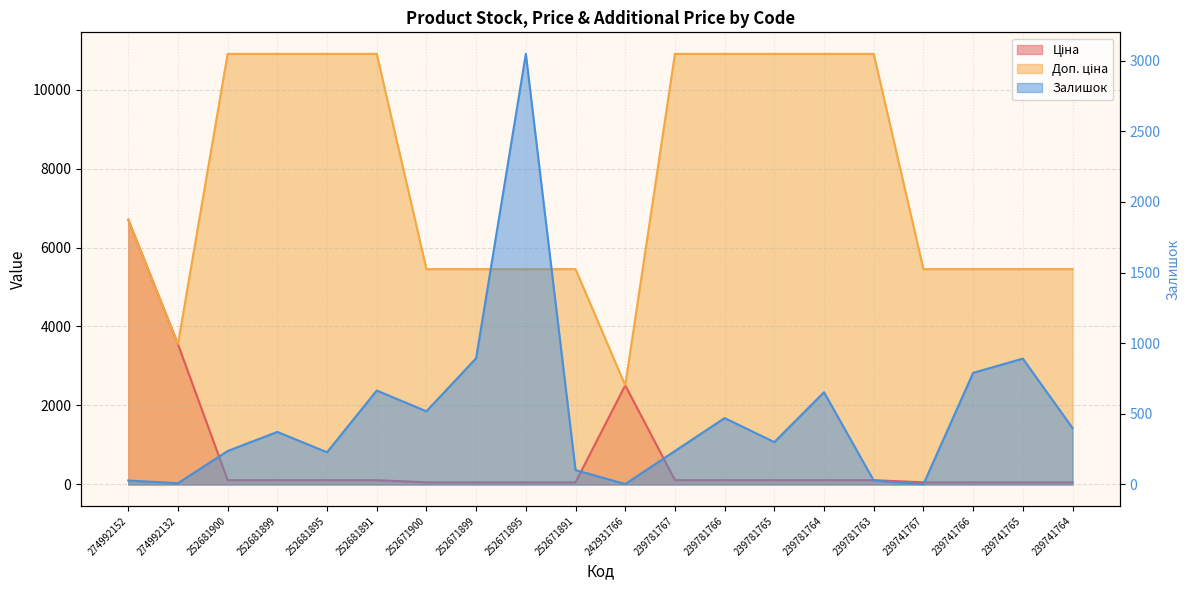

Rank the categories by Доп. ціна value from lowest to highest.

242931766, 274992132, 252671900, 252671899, 252671895, 252671891, 239741767, 239741766, 239741765, 239741764, 274992152, 252681900, 252681899, 252681895, 252681891, 239781767, 239781766, 239781765, 239781764, 239781763